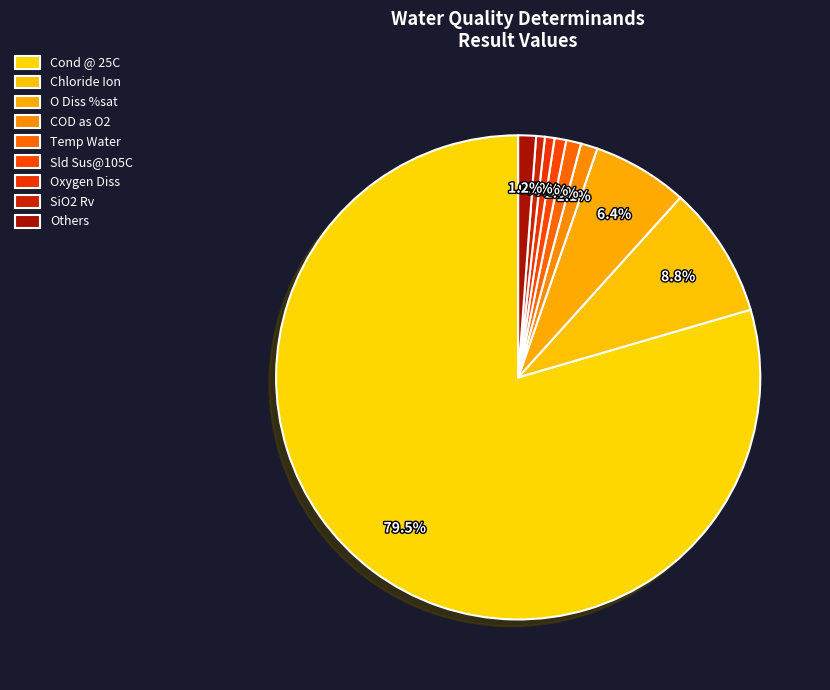

To the nearest percent, what is the difference between the Sld Sus@105C and O Diss %sat slice percentages?

6%